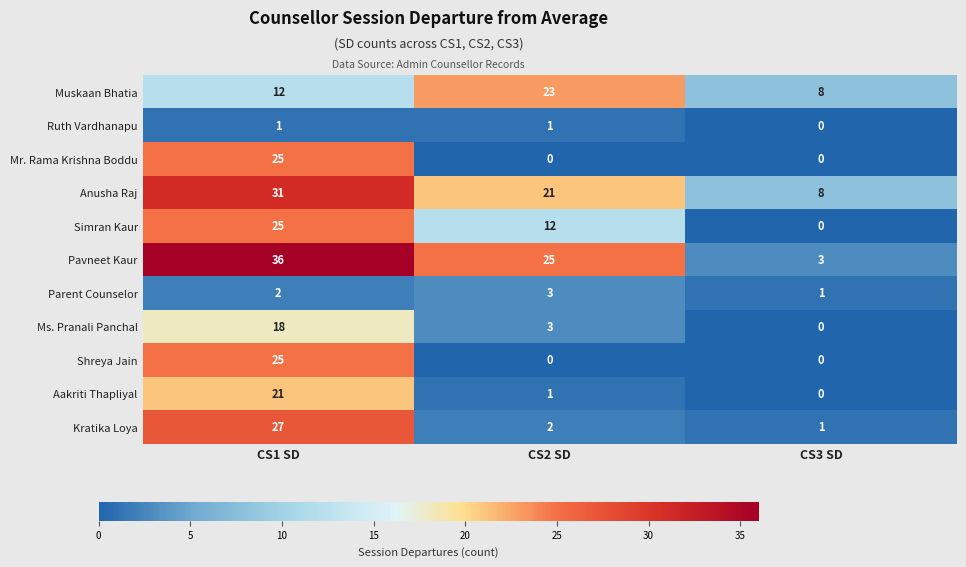

True or false: Aakriti Thapliyal has a value of 14 at CS3 SD.

False